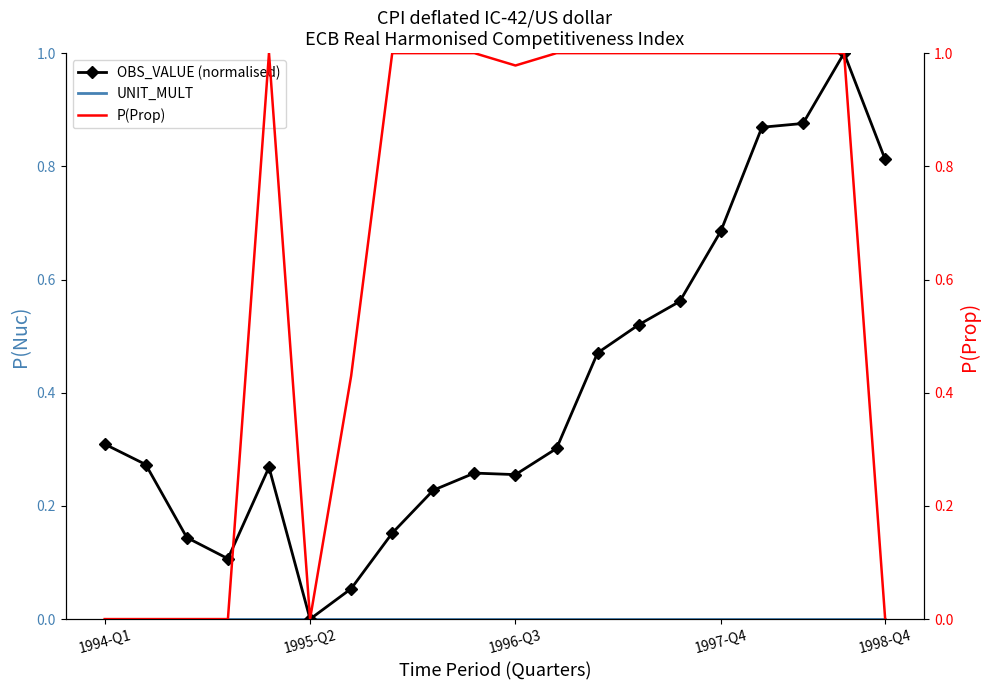

What is the maximum value shown in the chart?

1.0